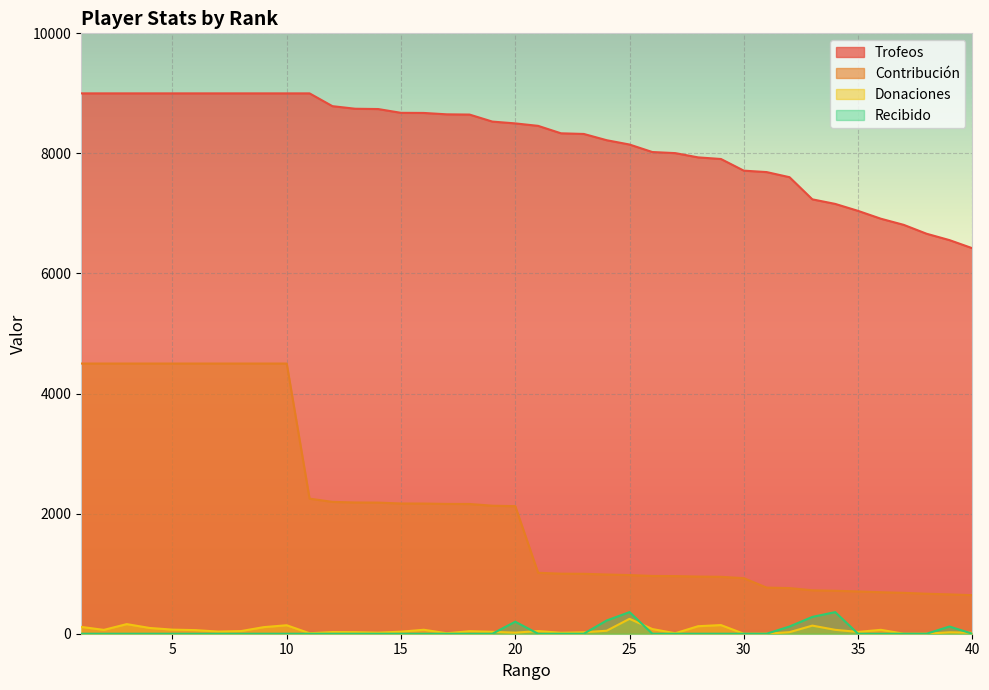

The Trofeos series shows 7907 at 29. True or false?

True